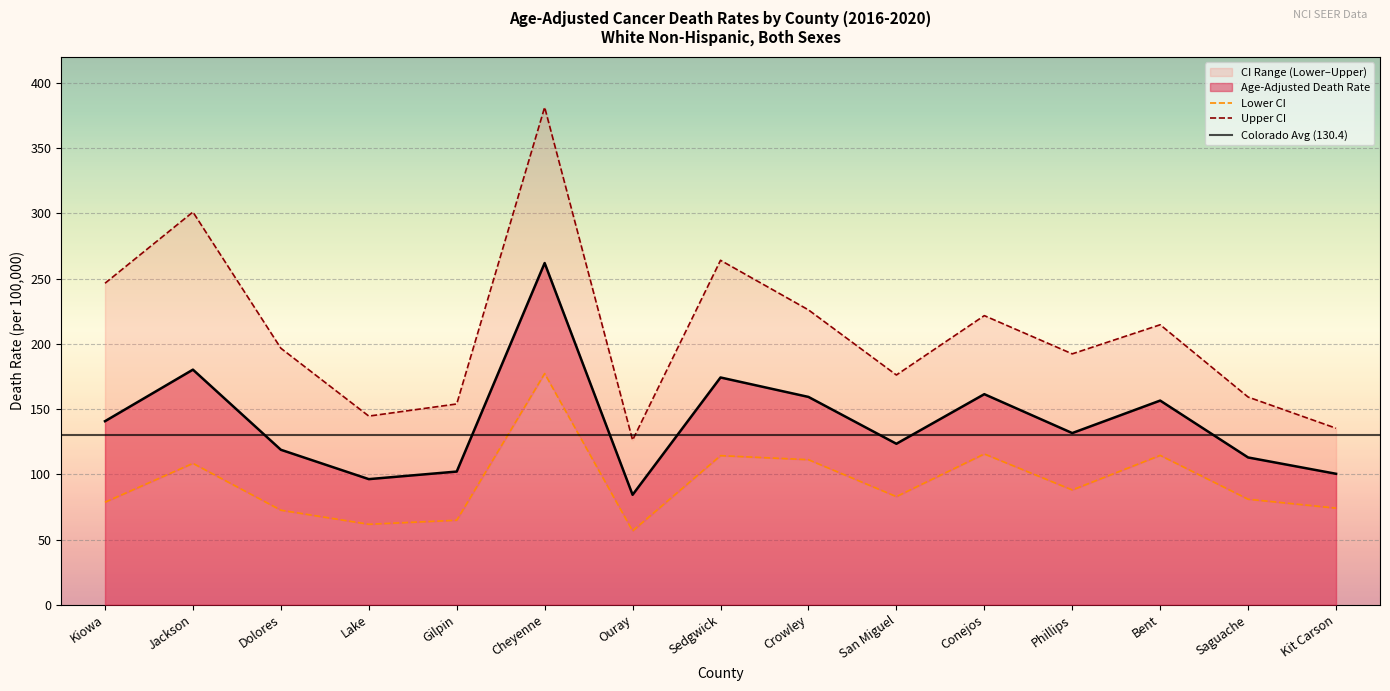

At which label is Age-Adjusted Death Rate closest to 173?

Sedgwick